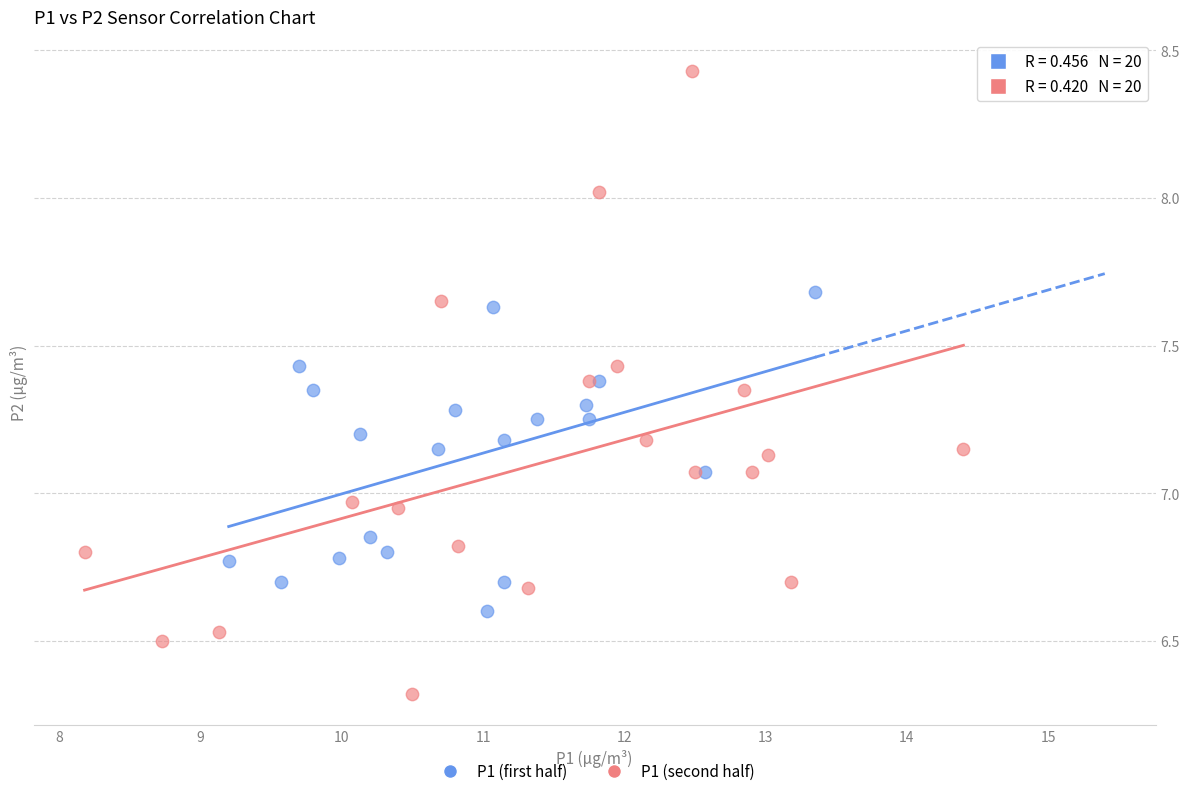

What are all the series names shown in the legend?

P1 (first half), P1 (second half)